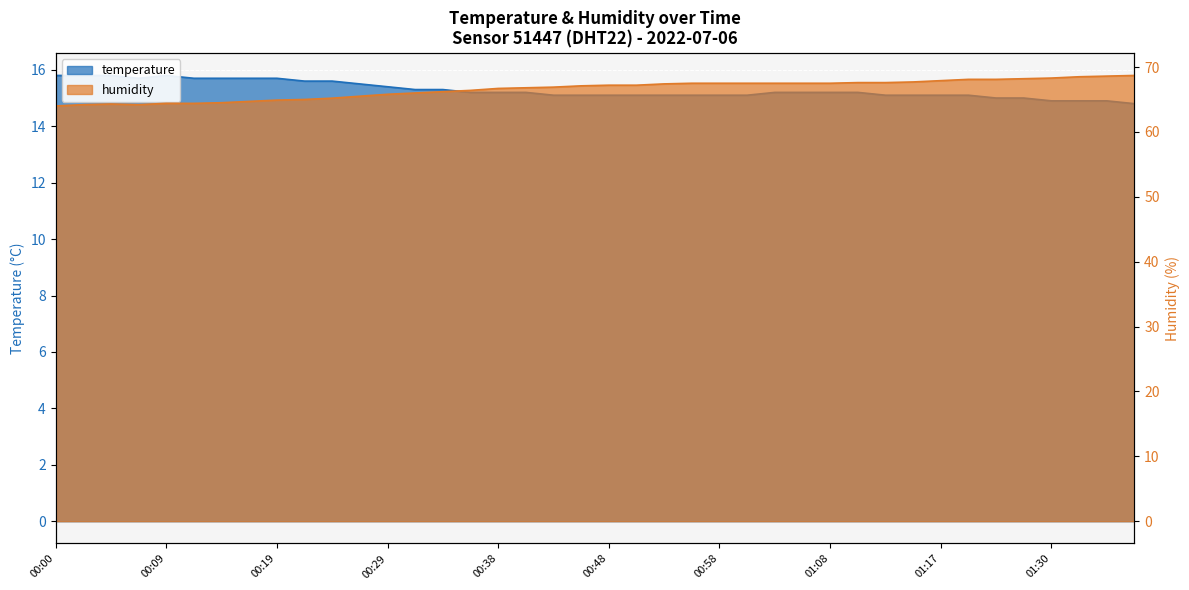

What is the difference between the maximum and minimum values in the temperature series?

1.0